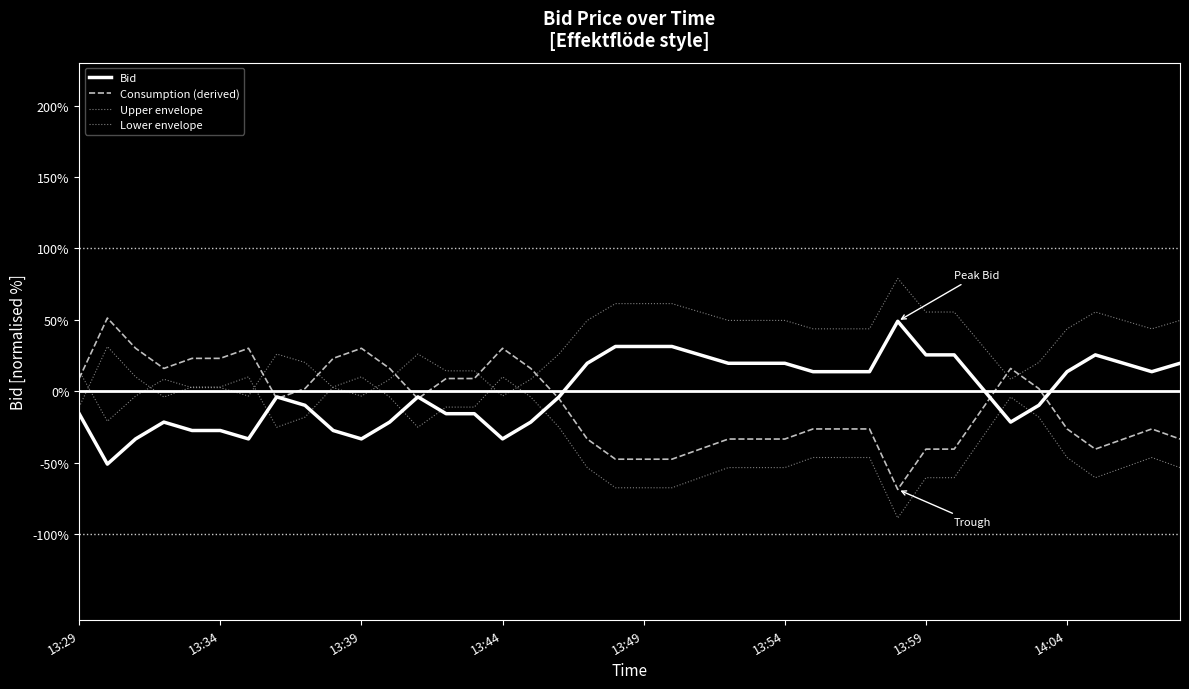

Reading left to right, list all the values displayed in this chart.

Bid: -15.7	-51.0	-33.4	-21.6	-27.5	-27.5	-33.4	-4.0	-9.9	-27.5	-33.4	-21.6	-4.0	-15.7	-15.7	-33.4	-21.6	-4.0	19.6	31.3	31.3	31.3	25.4	19.6	19.6	19.6	13.7	13.7	13.7	49.0	25.4	25.4	1.9	-21.6	-9.9	13.7	25.4	19.6	13.7	19.6
Consumption (derived): 8.9	51.2	30.1	15.9	23.0	23.0	30.1	-5.2	1.8	23.0	30.1	15.9	-5.2	8.9	8.9	30.1	15.9	-5.2	-33.5	-47.6	-47.6	-47.6	-40.5	-33.5	-33.5	-33.5	-26.4	-26.4	-26.4	-68.8	-40.5	-40.5	-12.3	15.9	1.8	-26.4	-40.5	-33.5	-26.4	-33.5
Upper envelope: 14.3	-21.0	-3.4	8.4	2.5	2.5	-3.4	26.0	20.1	2.5	-3.4	8.4	26.0	14.3	14.3	-3.4	8.4	26.0	49.6	61.3	61.3	61.3	55.4	49.6	49.6	49.6	43.7	43.7	43.7	79.0	55.4	55.4	31.9	8.4	20.1	43.7	55.4	49.6	43.7	49.6
Lower envelope: -11.1	31.2	10.1	-4.1	3.0	3.0	10.1	-25.2	-18.2	3.0	10.1	-4.1	-25.2	-11.1	-11.1	10.1	-4.1	-25.2	-53.5	-67.6	-67.6	-67.6	-60.5	-53.5	-53.5	-53.5	-46.4	-46.4	-46.4	-88.8	-60.5	-60.5	-32.3	-4.1	-18.2	-46.4	-60.5	-53.5	-46.4	-53.5